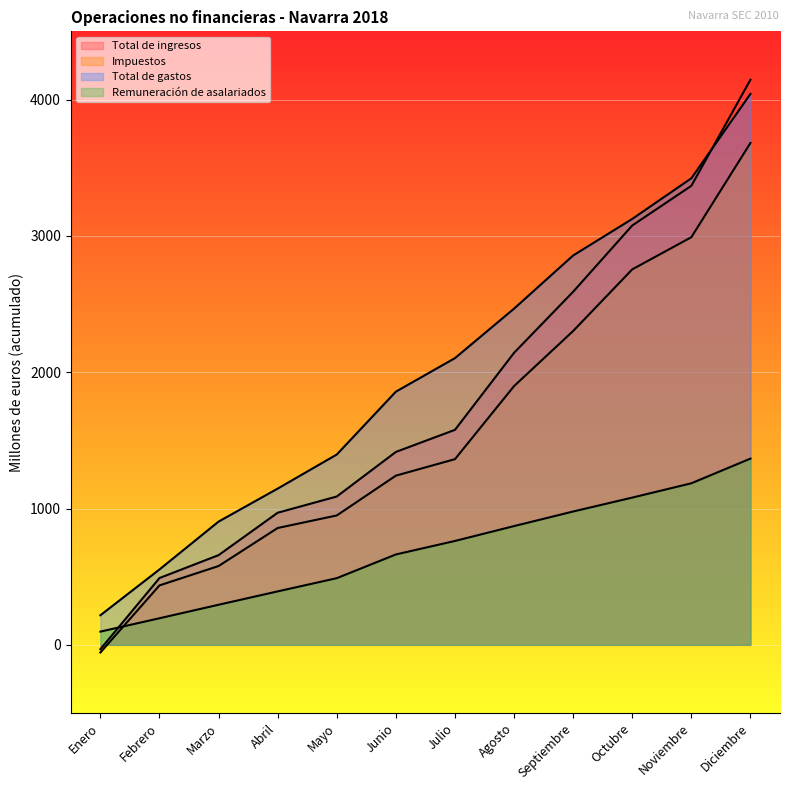

At how many categories does at least one series exceed 1884?

6